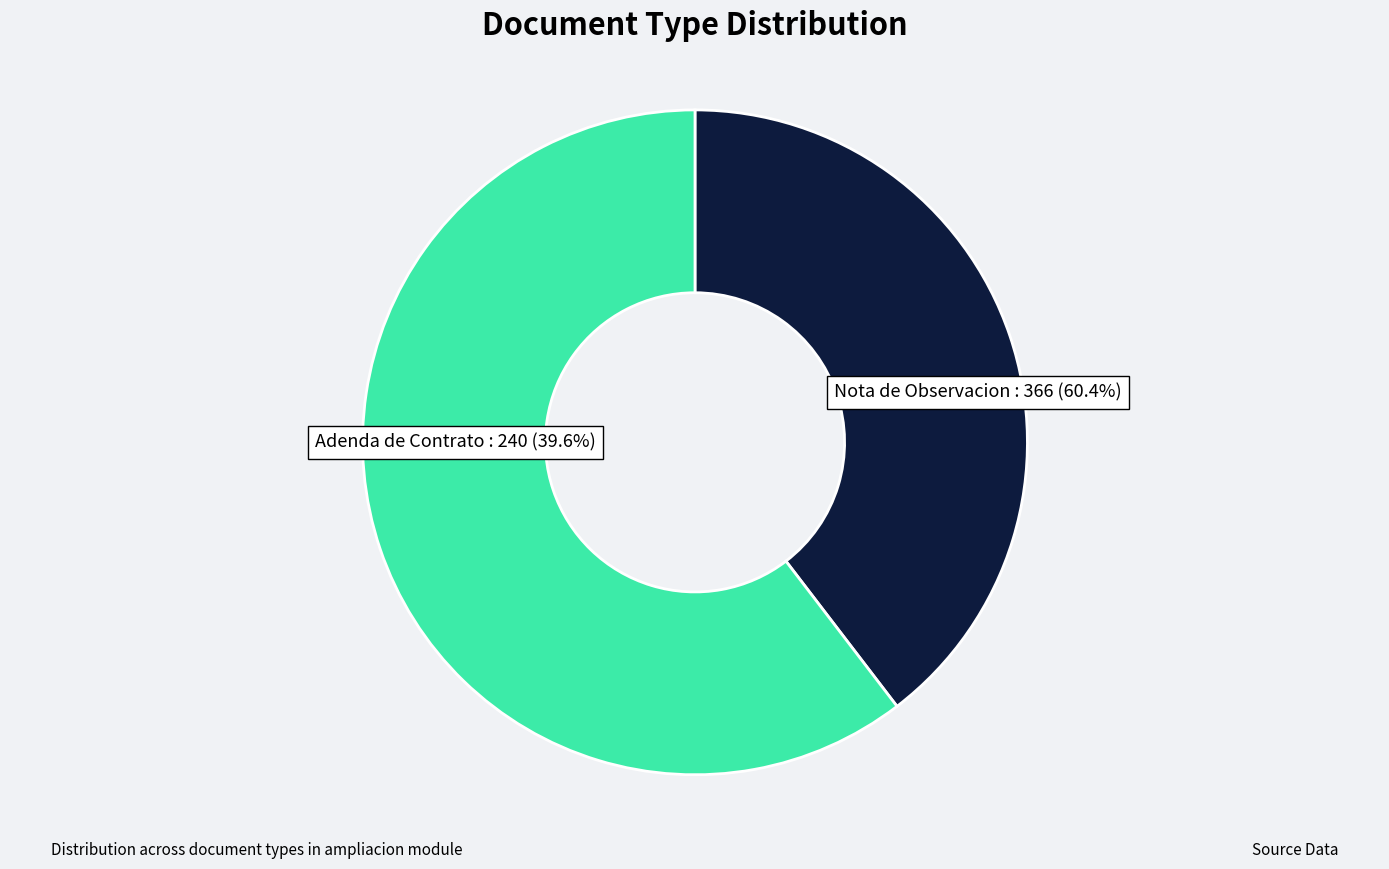

To the nearest percent, what is the difference between the Nota de Observacion and Adenda de Contrato slice percentages?

21%